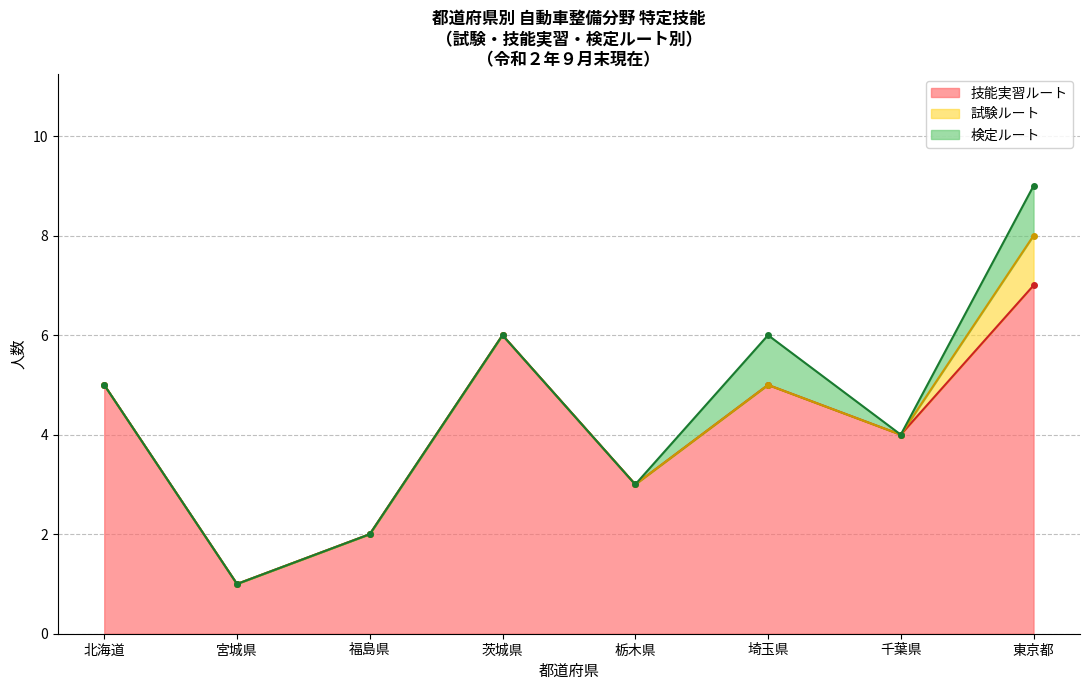

Which series has the largest total across all categories?

技能実習ルート